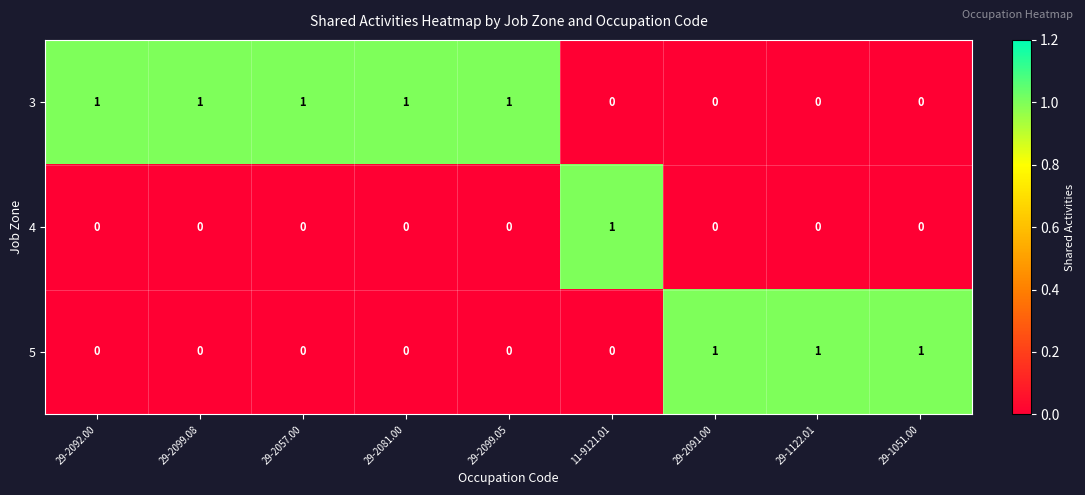

At how many categories does at least one series exceed 0?

9